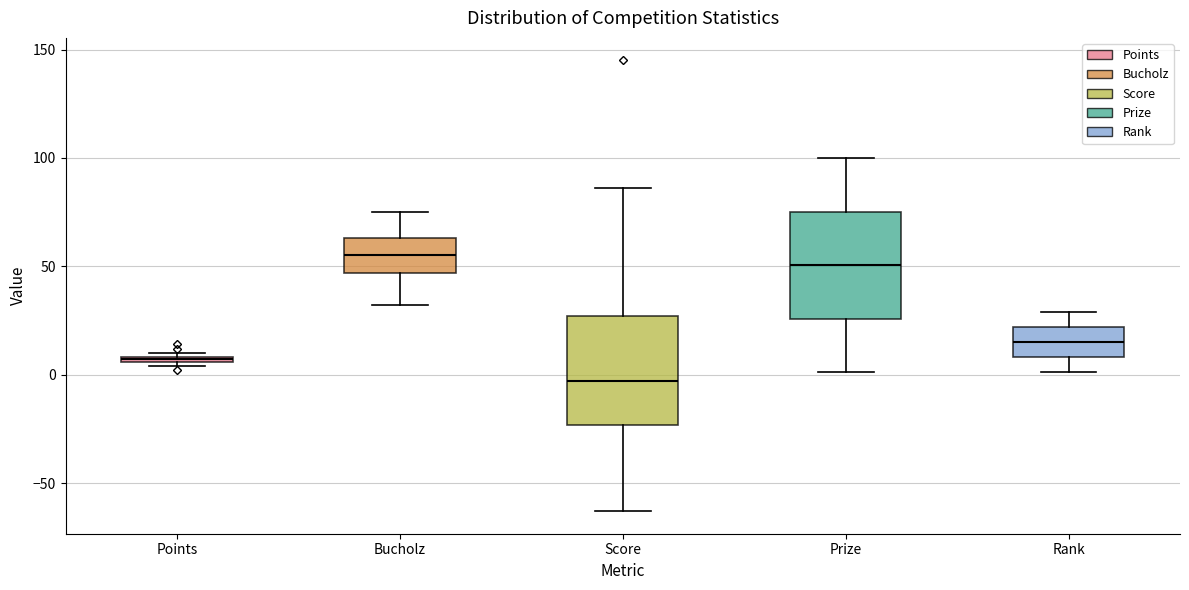

Which box's median line is the lowest?

Score